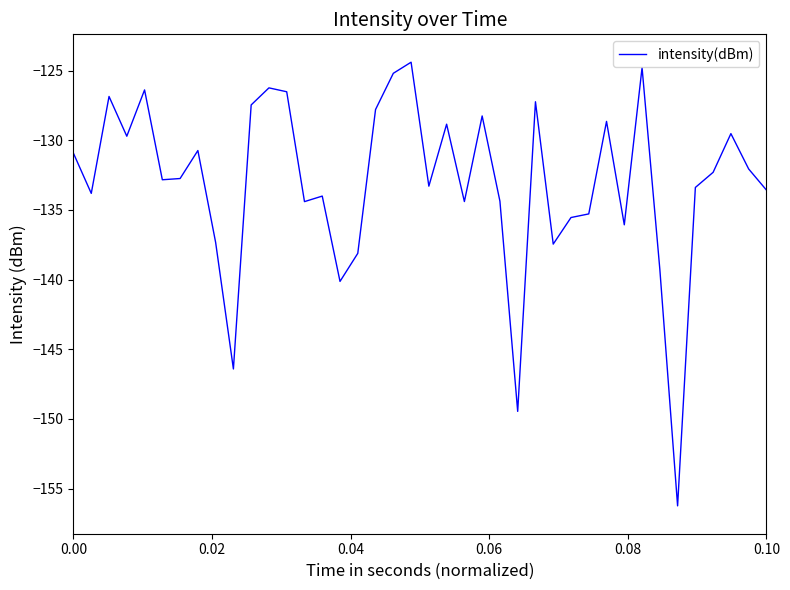

What is the difference between the maximum and minimum values?

31.8